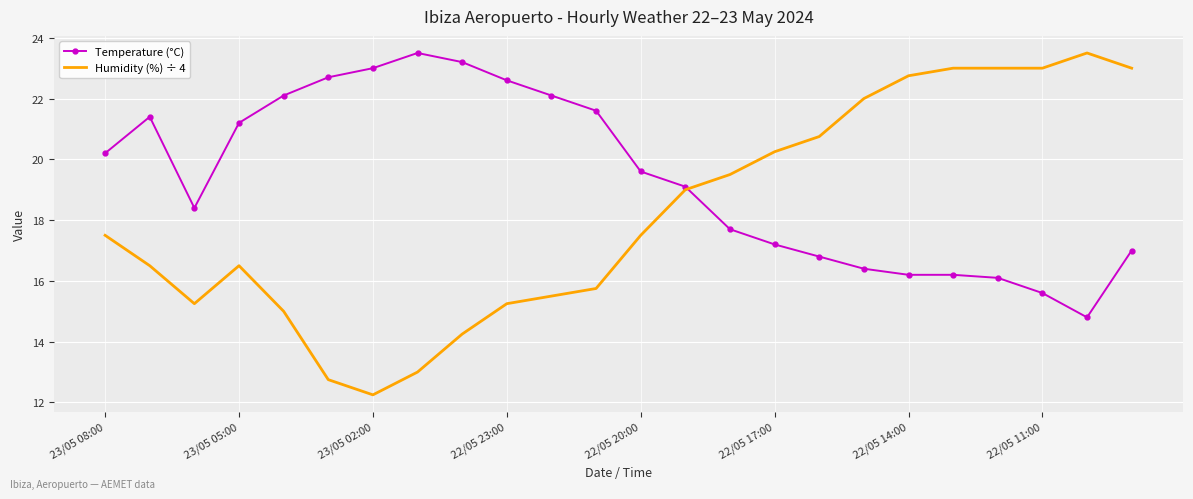

What is the maximum value shown in the chart?

23.5